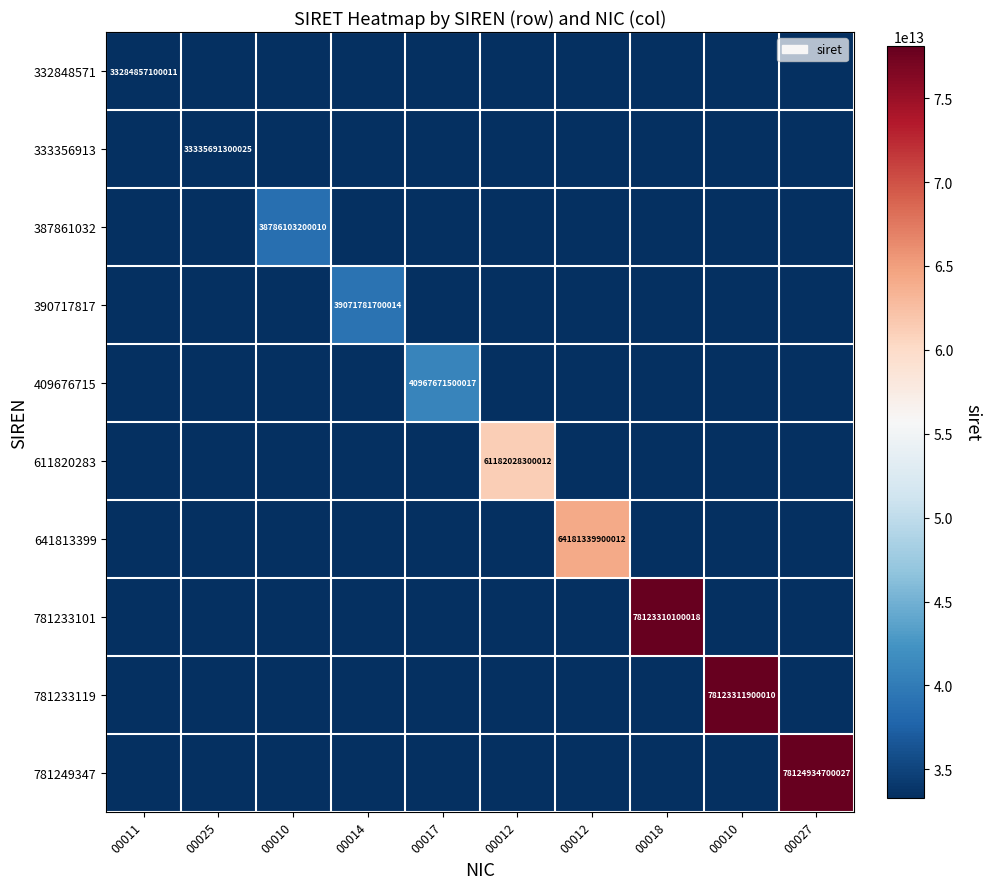

Between 00027 and 00012, which is larger?

00027